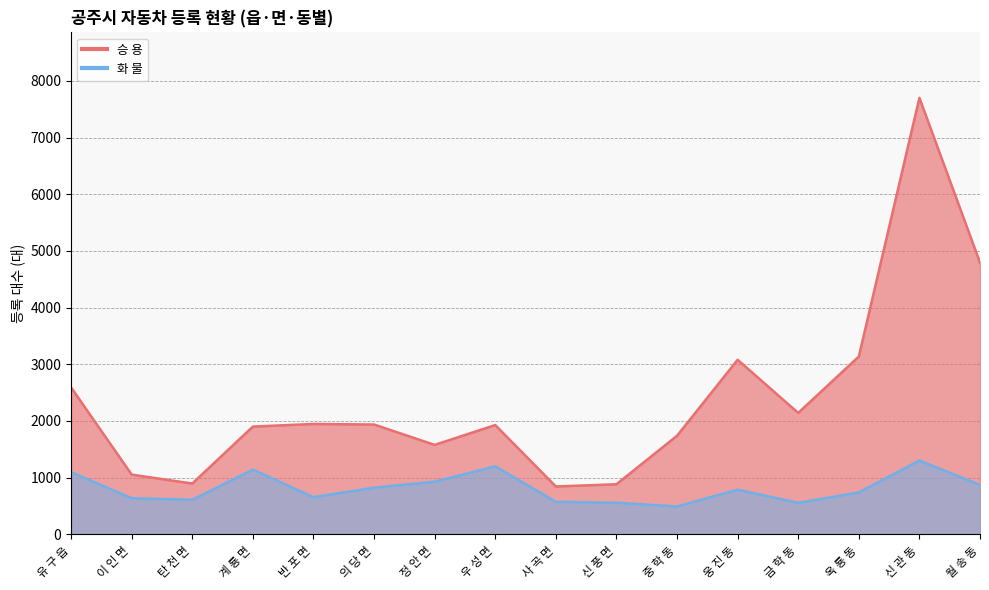

Reading left to right, extract all data points from this chart.

승 용: 2592	1053	896	1901	1947	1937	1578	1928	844	883	1739	3080	2142	3137	7702	4794
화 물: 1097	637	610	1142	655	823	928	1200	573	557	491	788	555	739	1302	871